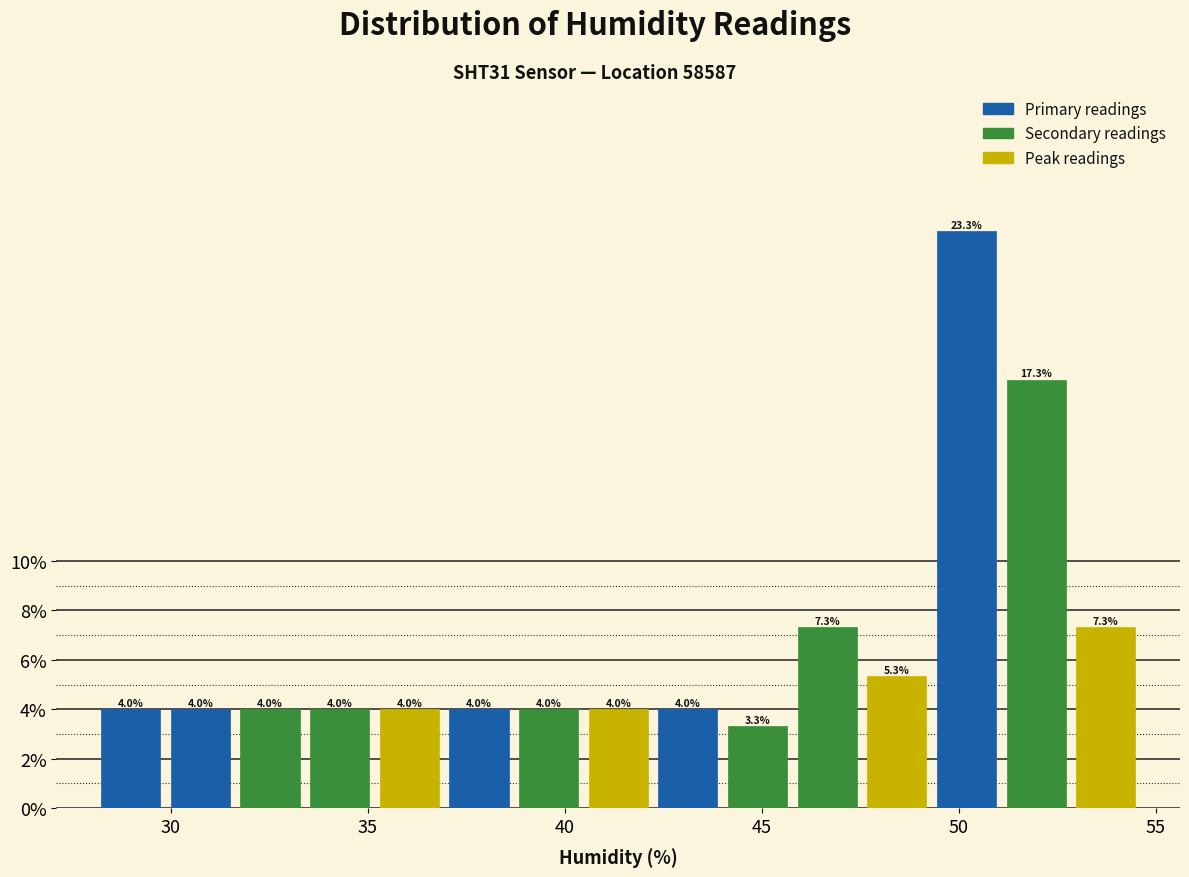

Around what value on the x-axis is the tallest bar? Give the approximate position of its centre, as read against the axis.

50.0